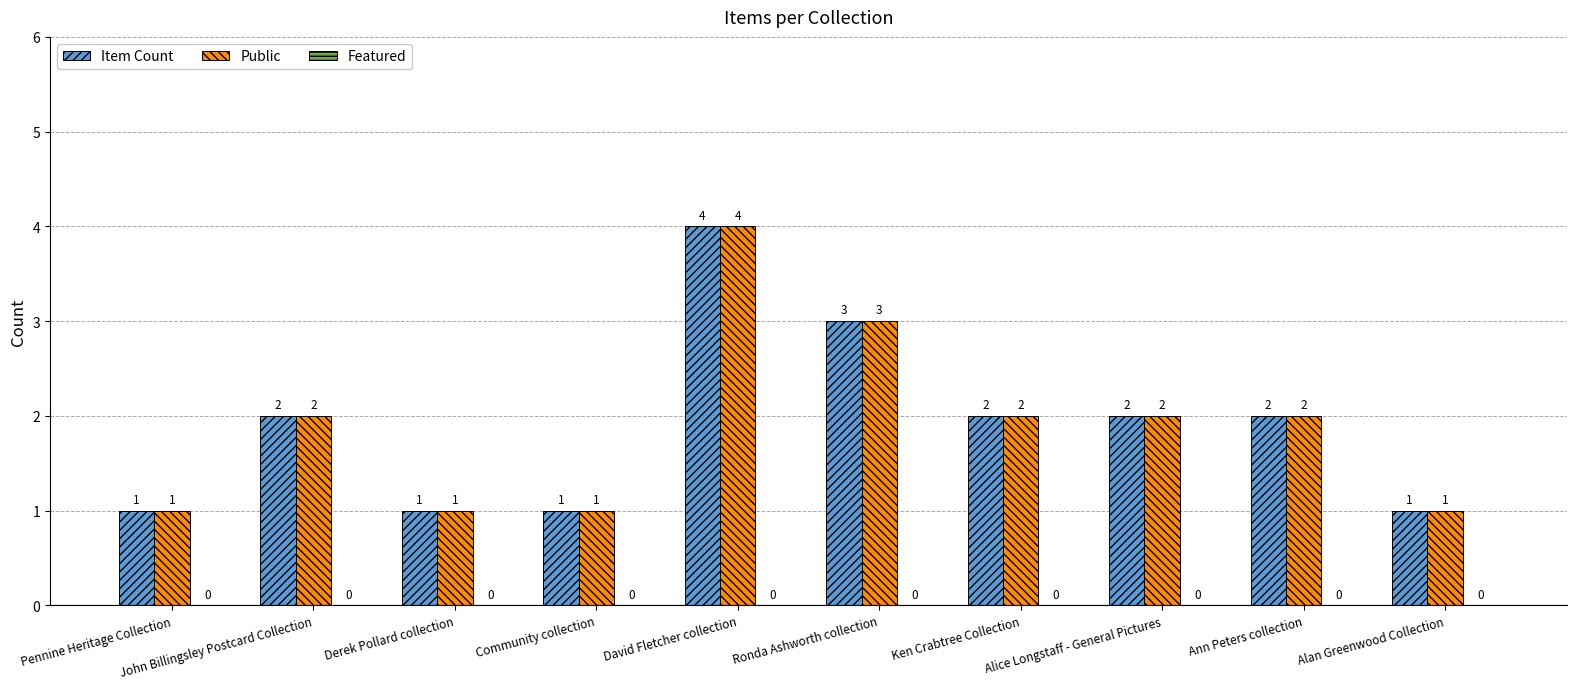

At which category is the sum across all series the highest?

David Fletcher collection